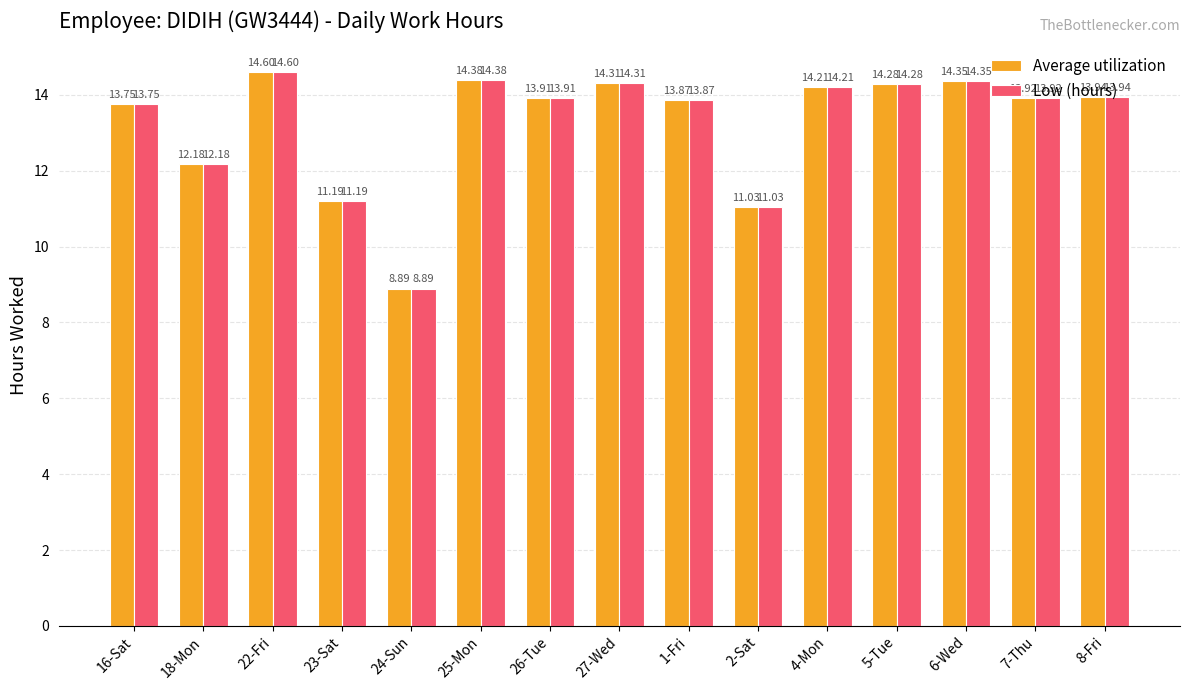

Is it true that Low (hours) equals 14.3 at 27-Wed?

True